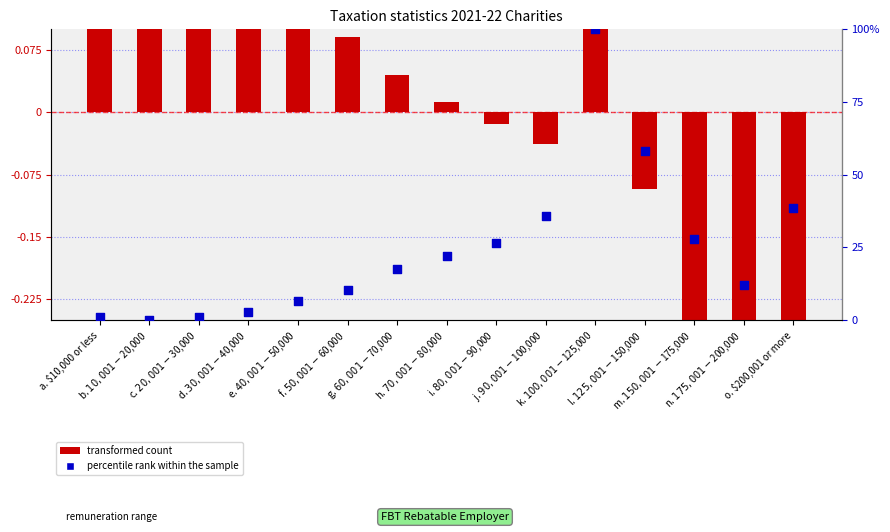

Which series reaches the maximum Y coordinate?

percentile rank within the sample